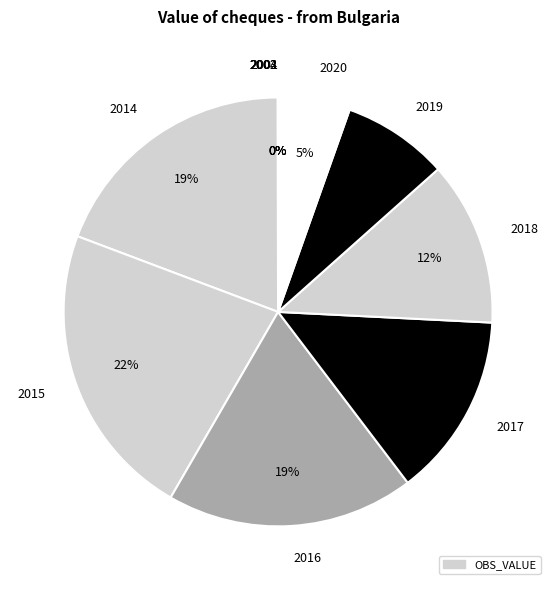

What percentage is the 2017 slice, to the nearest percent?

14%